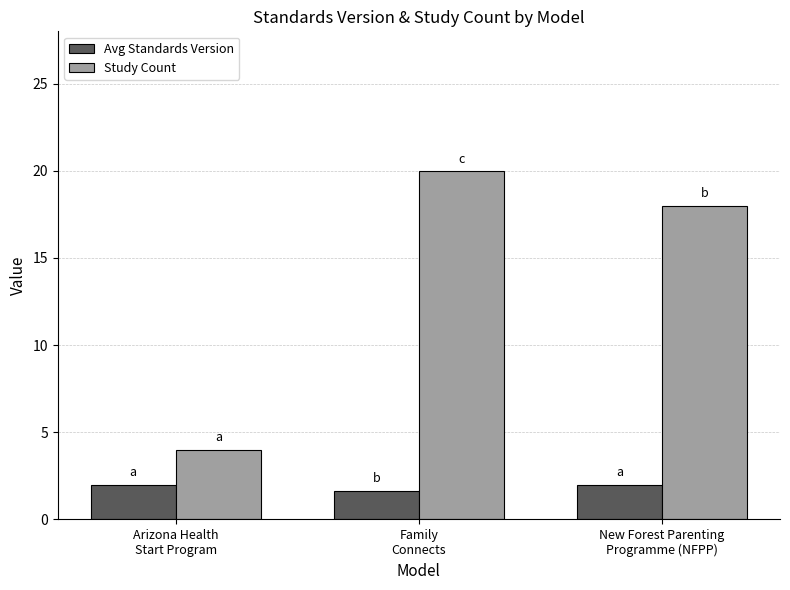

What is the minimum value for Study Count?

4.0